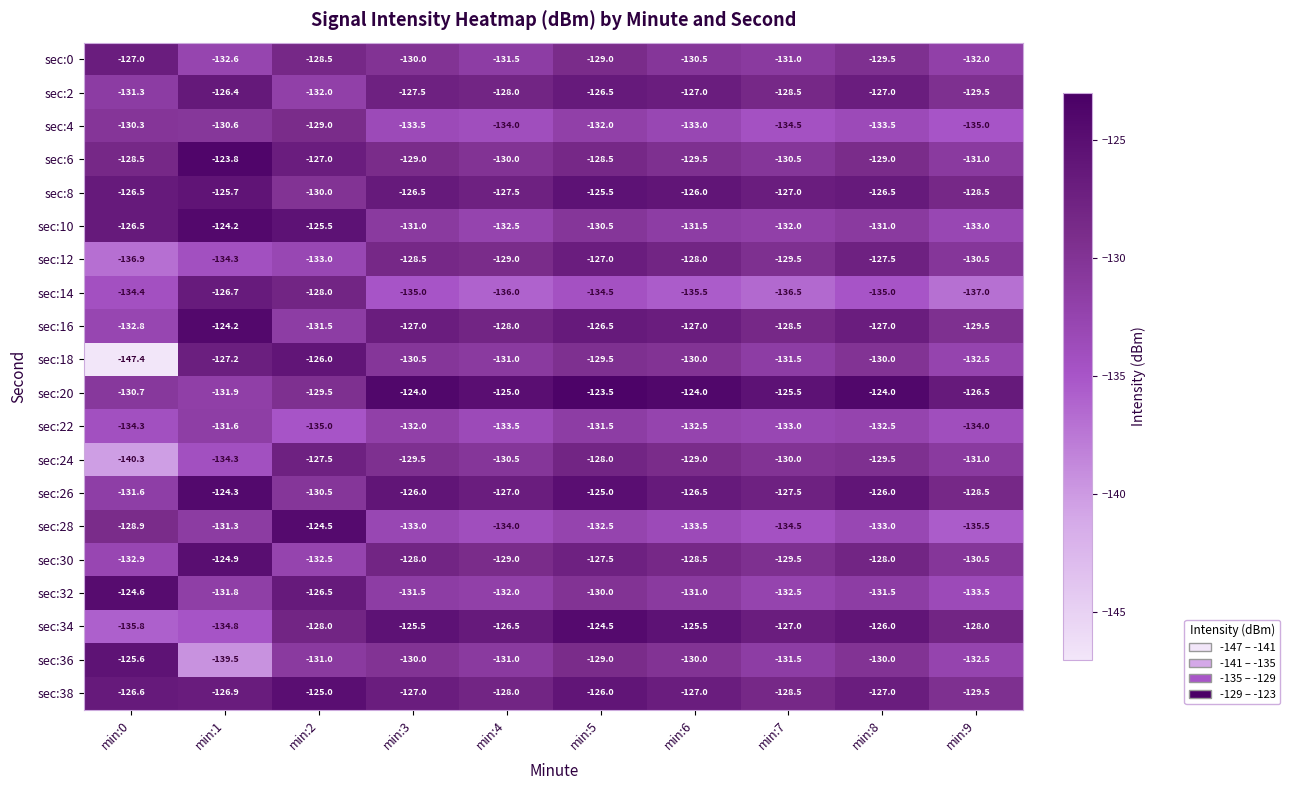

Which series changed the most between min:1 and min:4?

sec:14